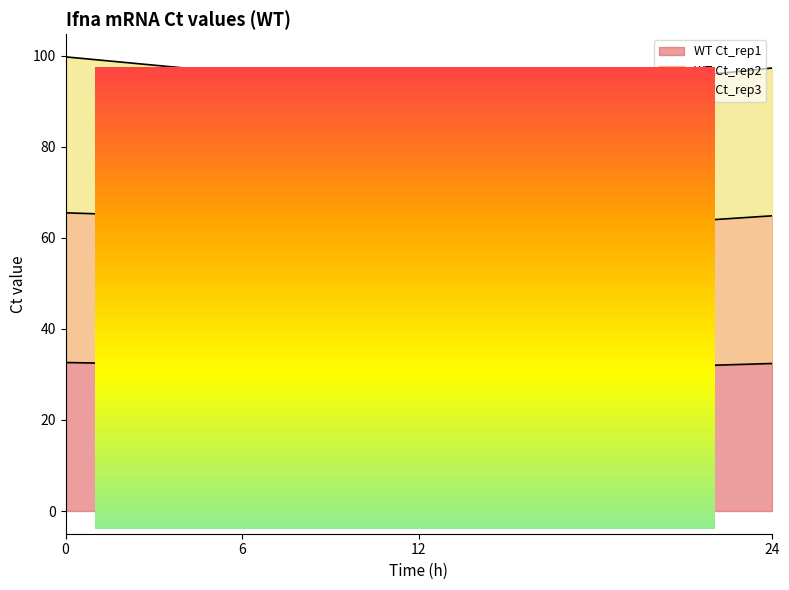

The WT Ct_rep3 series shows 46.5 at 6. True or false?

False